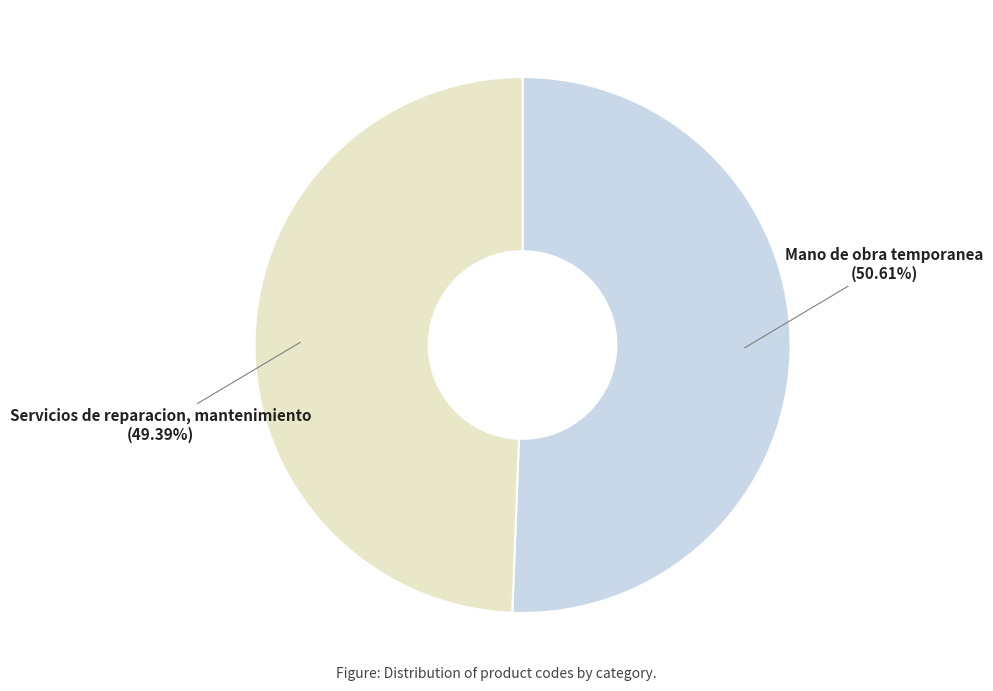

Is there any slice that represents more than half of the pie?

Yes